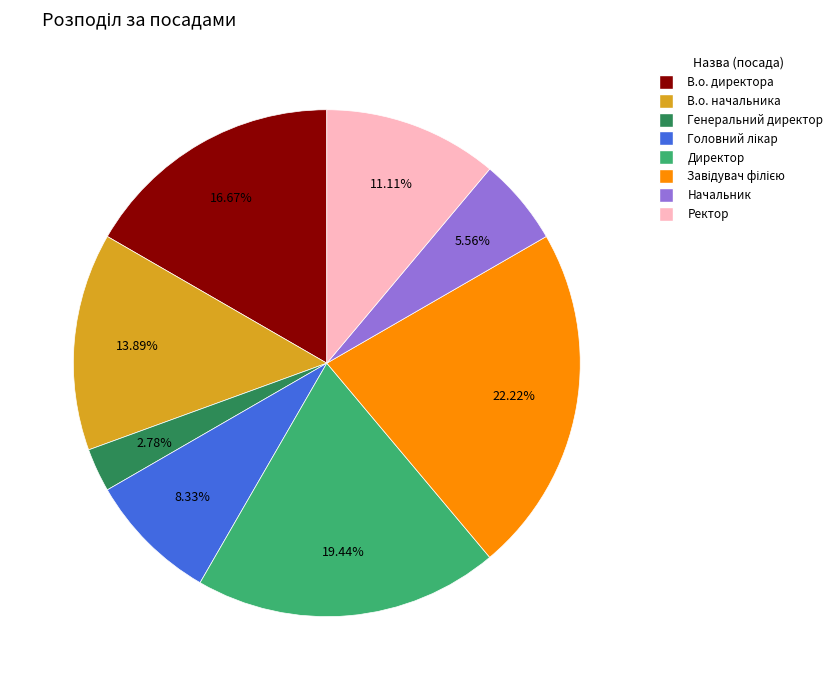

How many segments does this pie chart have?

8